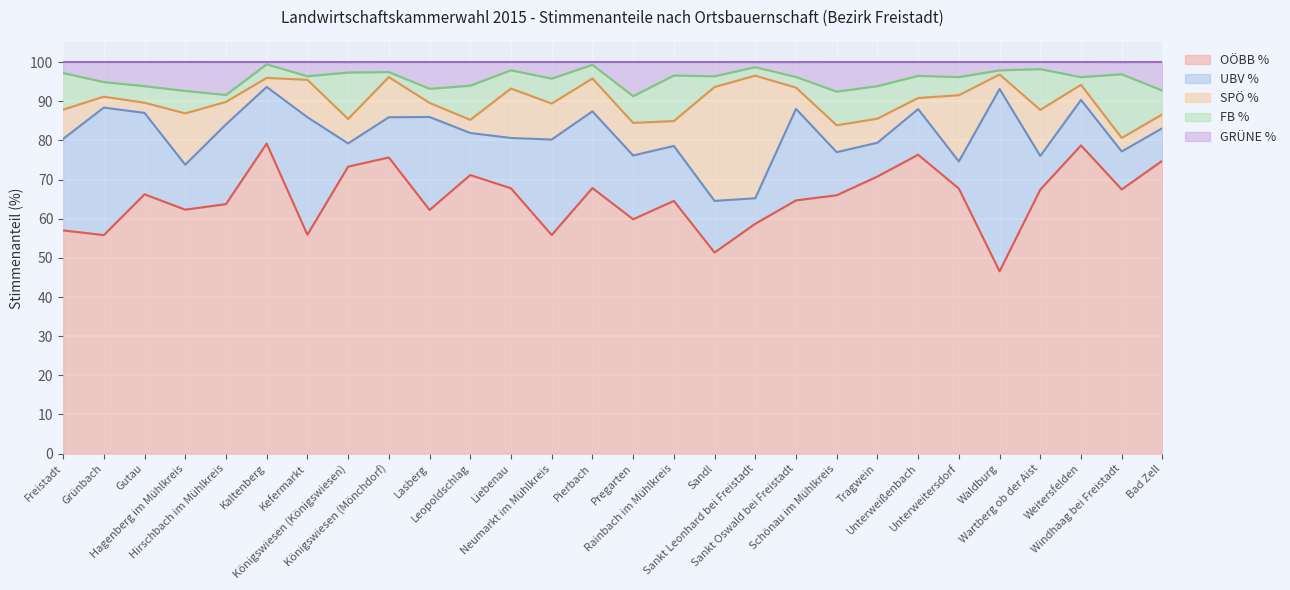

Where does the GRÜNE % series first go above 3?

Grünbach